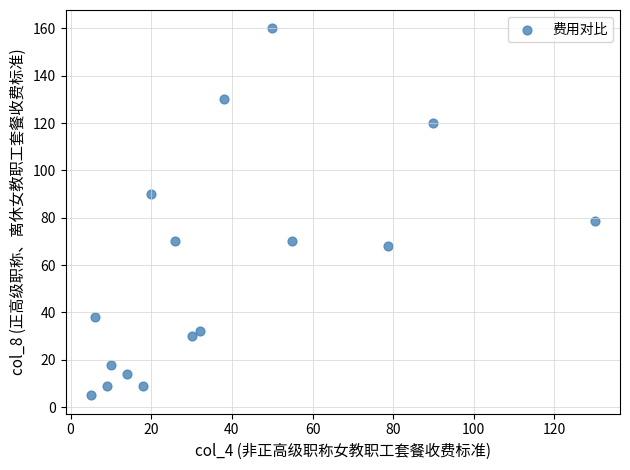

What Y value in the scatter plot is closest to 82?

78.7